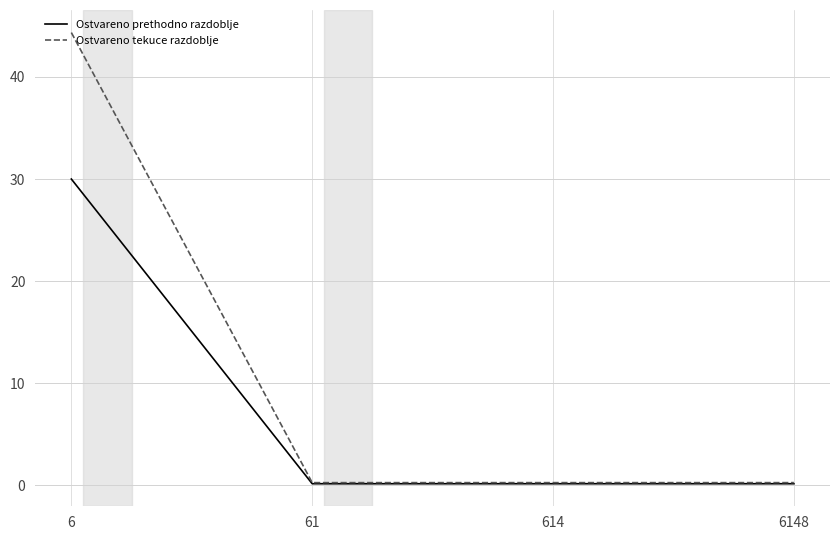

Which series has the largest range (max minus min)?

Ostvareno tekuce razdoblje